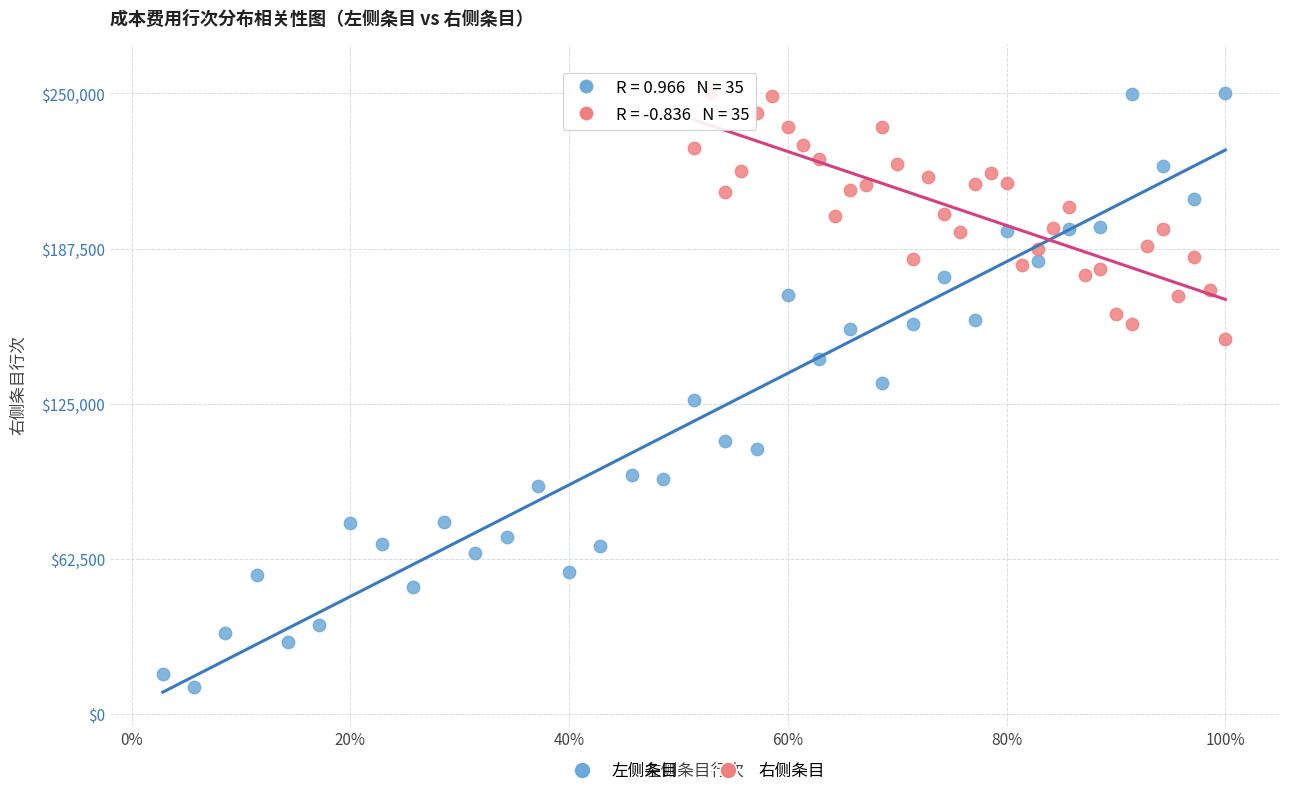

Which series has the largest Y range (max minus min)?

左侧条目